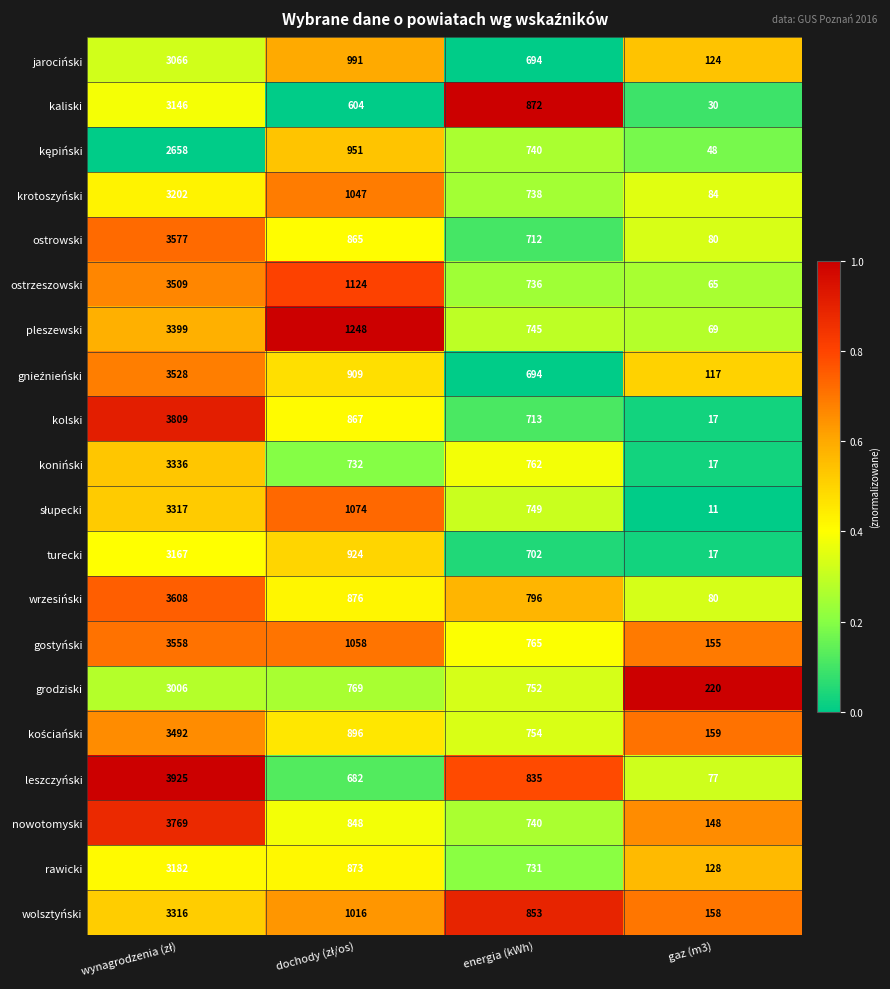

Is it true that krotoszyński equals 738 at energia (kWh)?

True